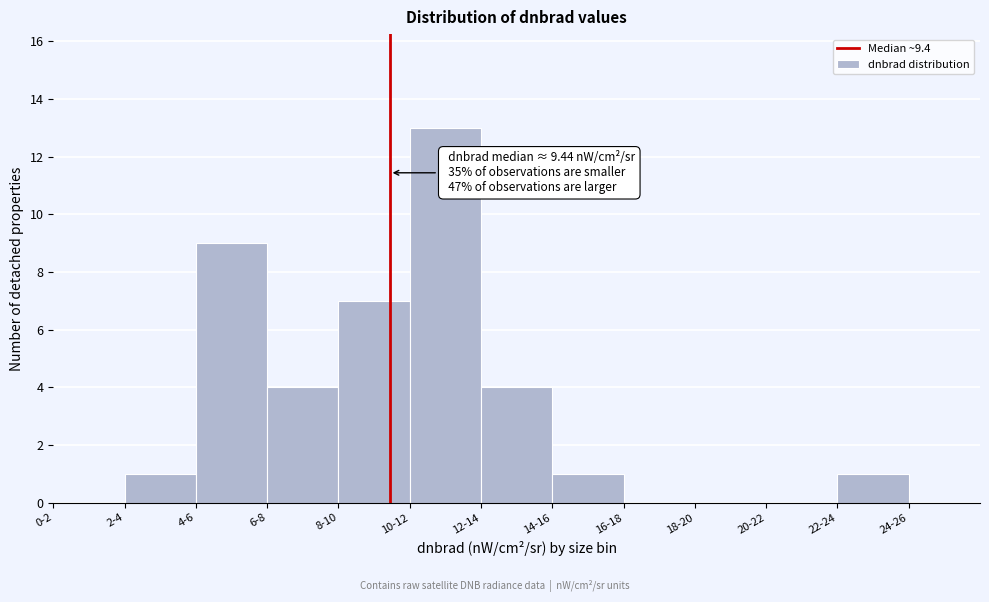

Reading left to right, extract all data points from this chart.

0-2=0	2-4=1	4-6=9	6-8=4	8-10=7	10-12=13	12-14=4	14-16=1	16-18=0	18-20=0	20-22=0	22-24=1	24-26=0